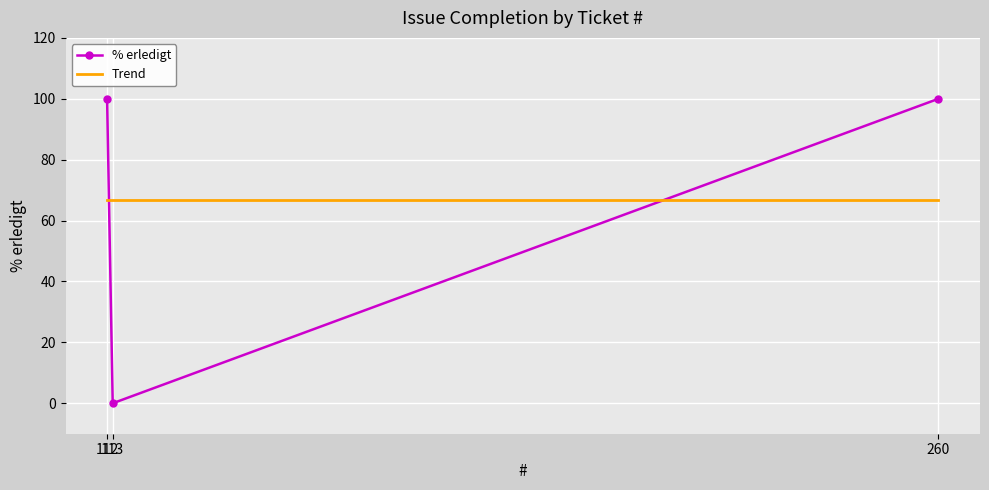

The value of Trend at 260 is 21.4. True or false?

False